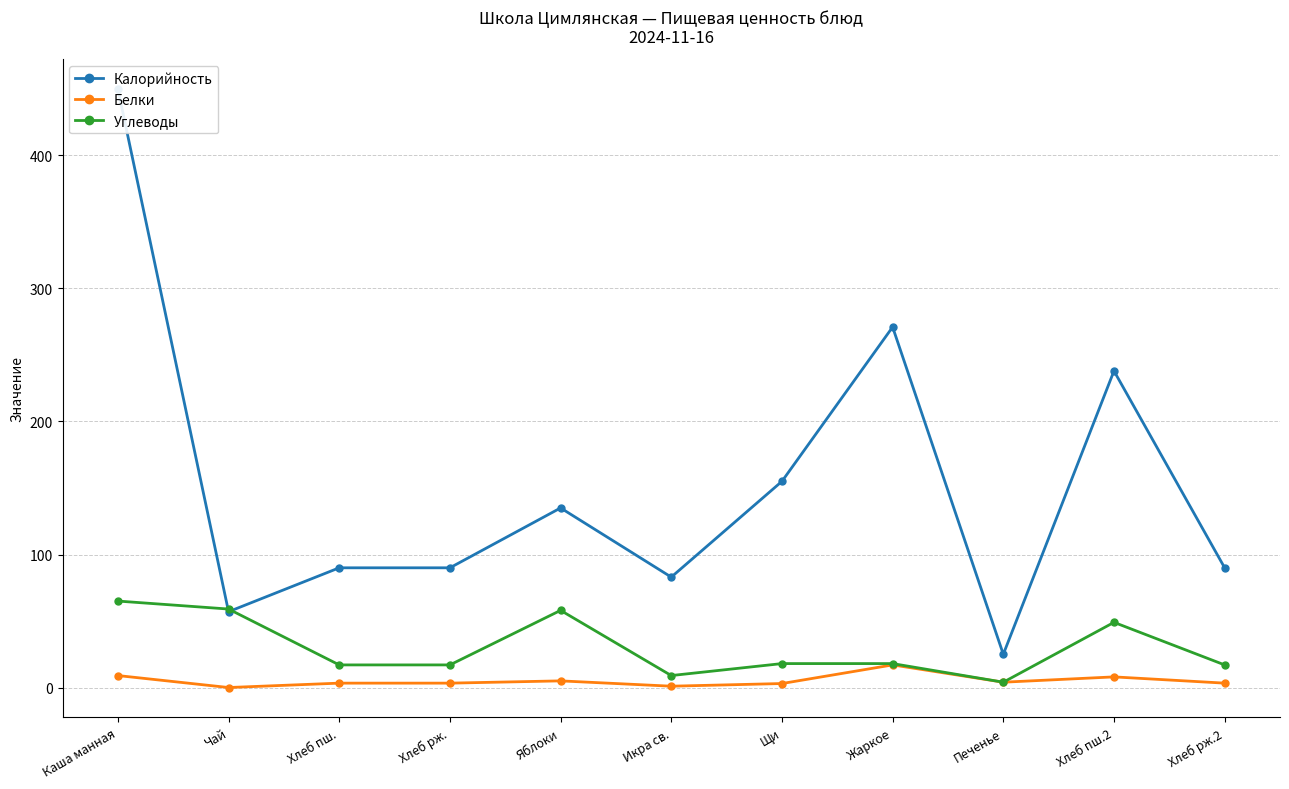

Where is the first local minimum for Калорийность?

Чай